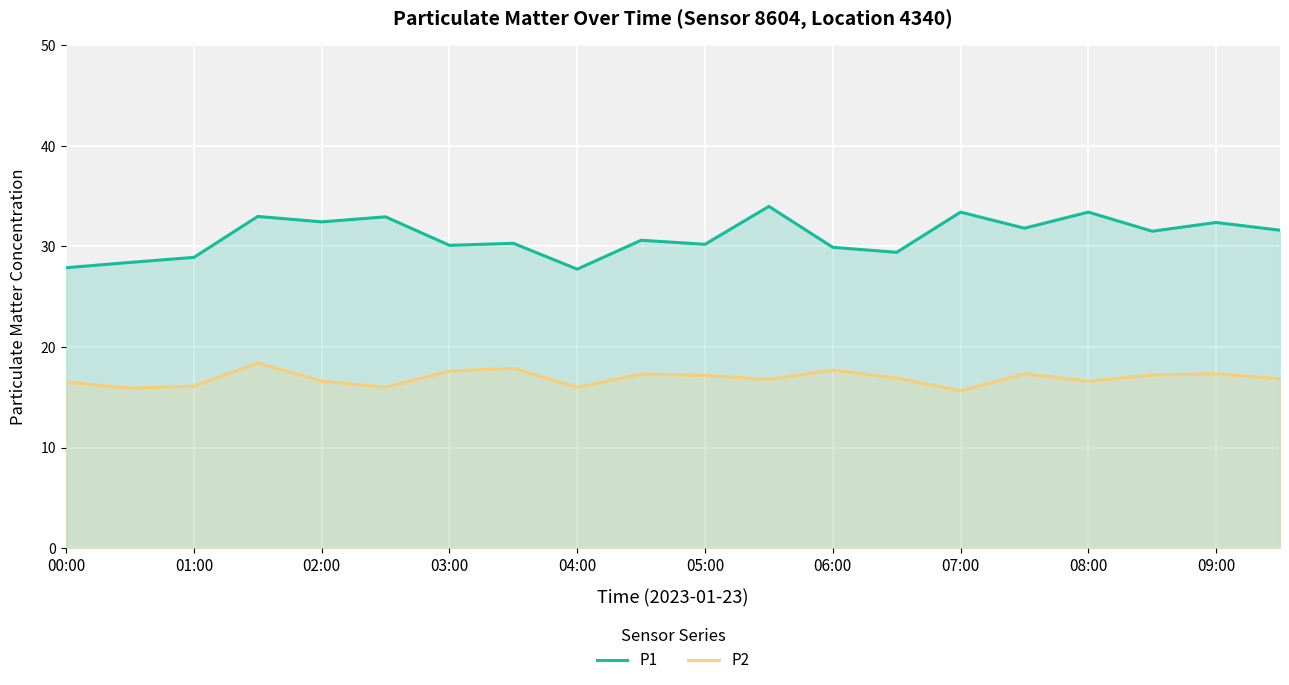

What is the lowest value of the P2 series?

15.6